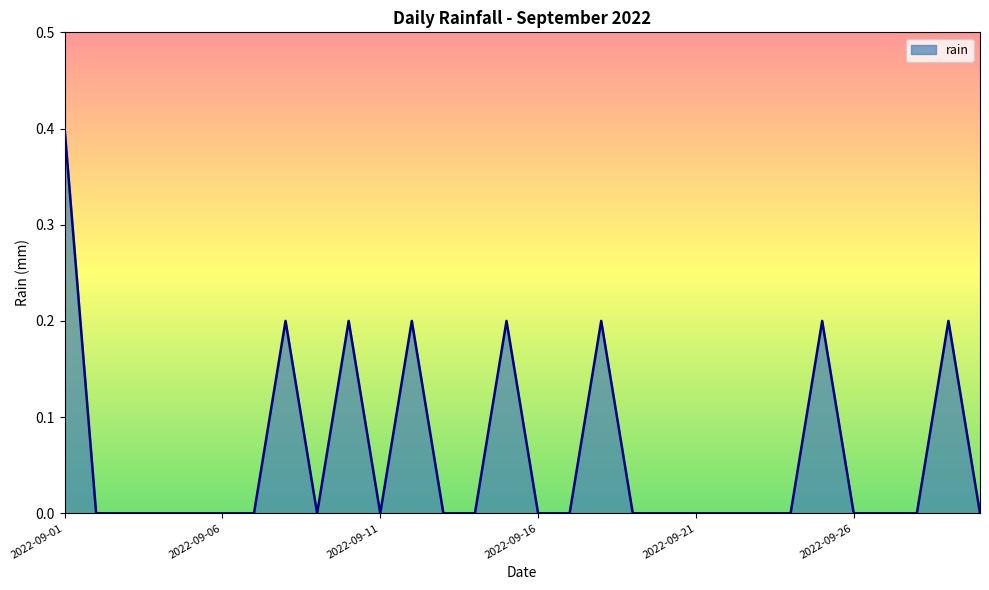

How many lines are shown in the chart?

1